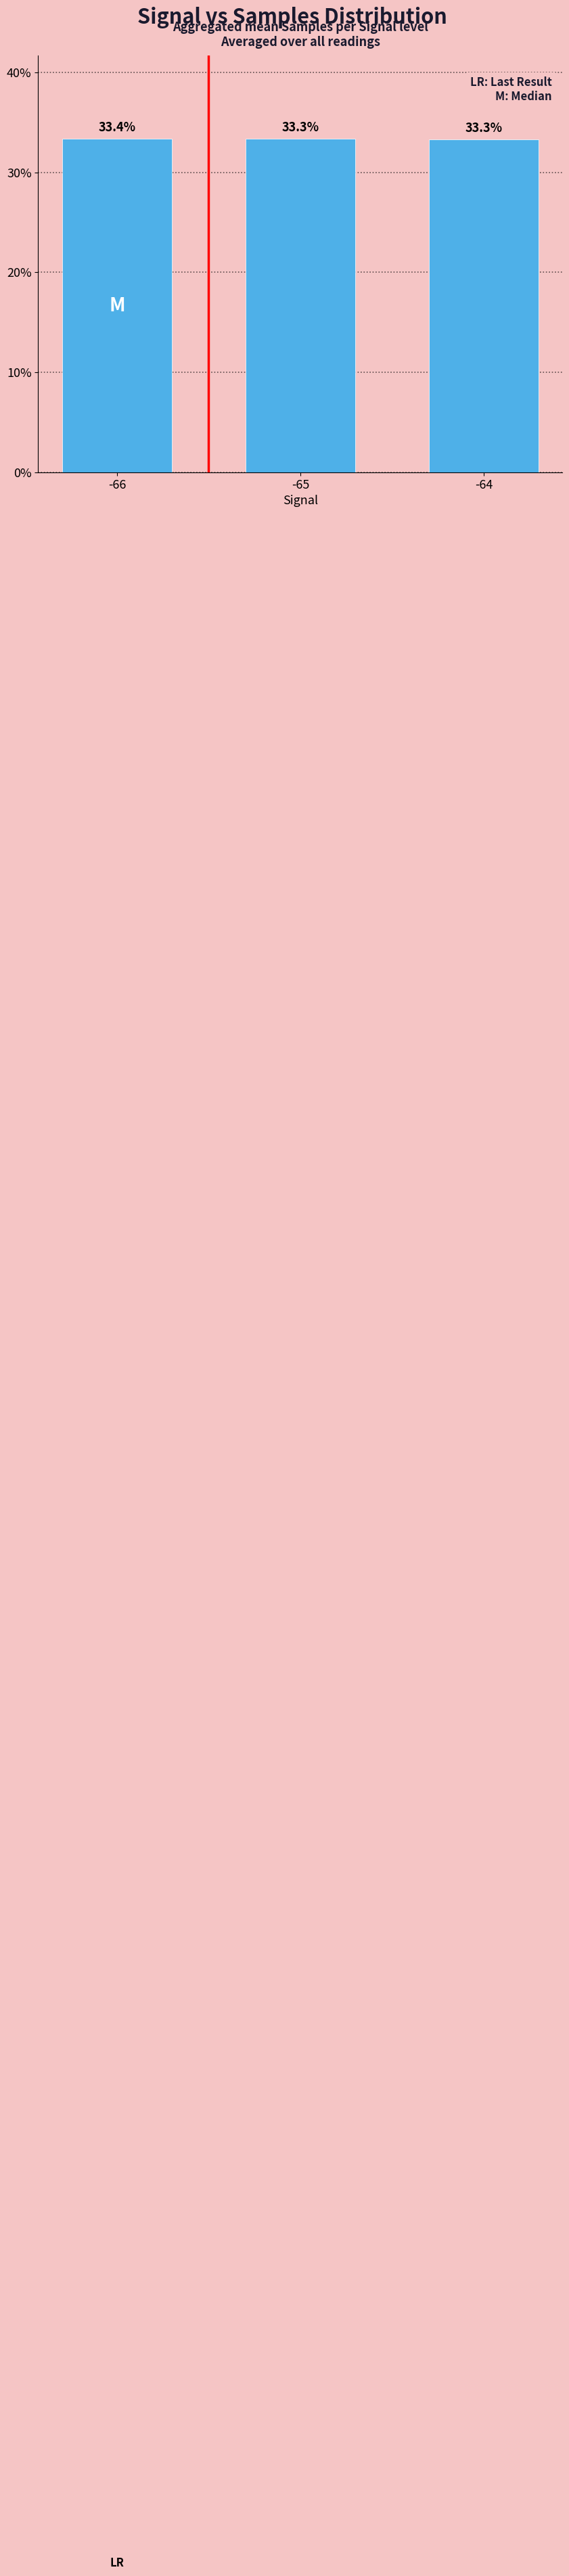

What is the value of the 3rd bar from the left?

33.3